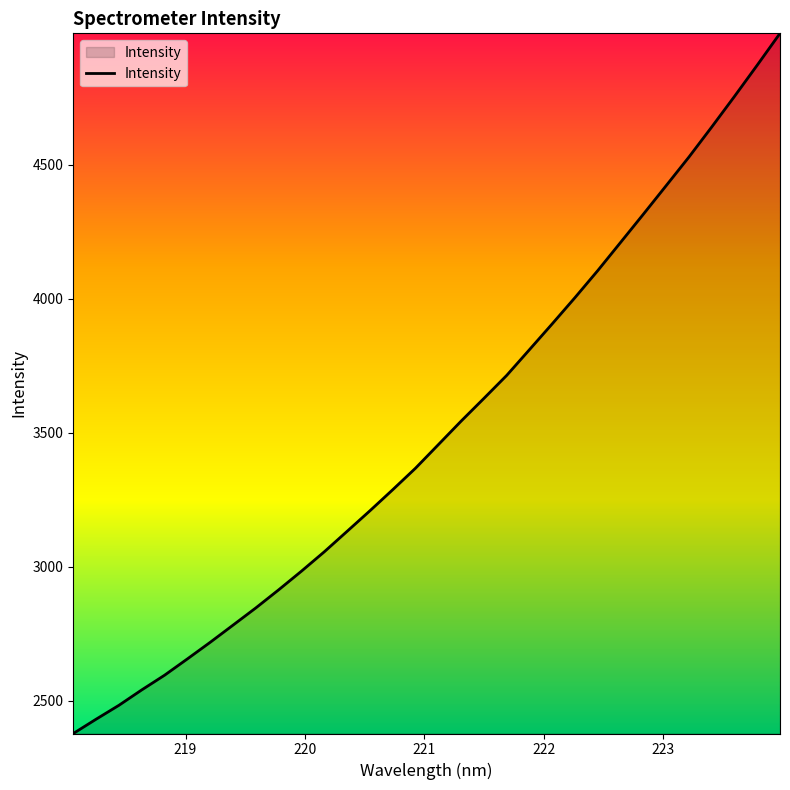

True or false: the data has more than 1 interior local peaks.

False